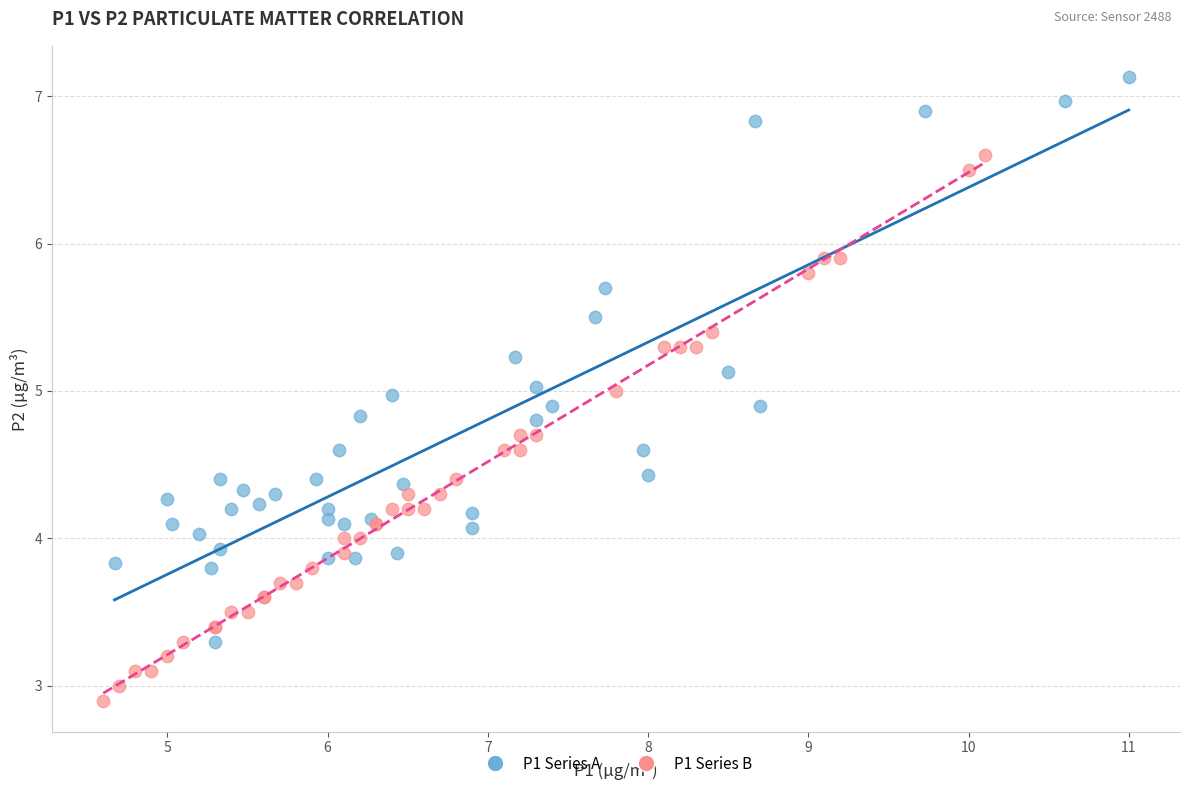

Which series reaches the minimum Y coordinate?

P1 Series B